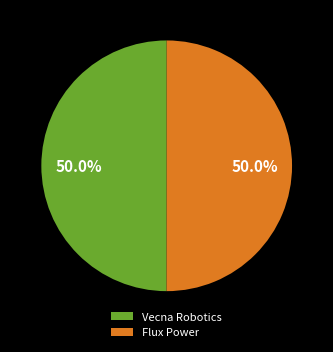

To the nearest percent, what portion does Vecna Robotics represent?

50%